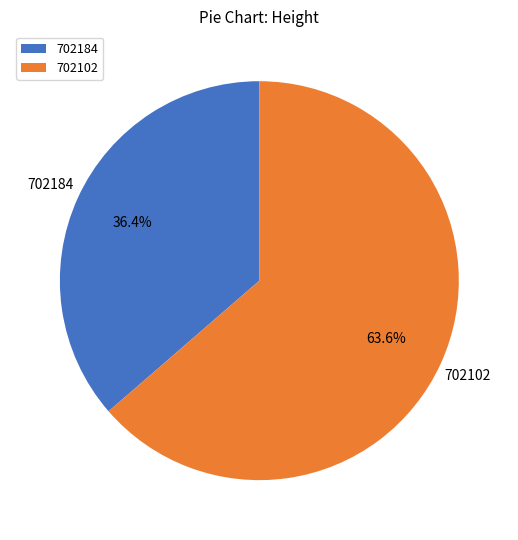

To the nearest percent, what is the difference between the 702184 and 702102 slice percentages?

27%